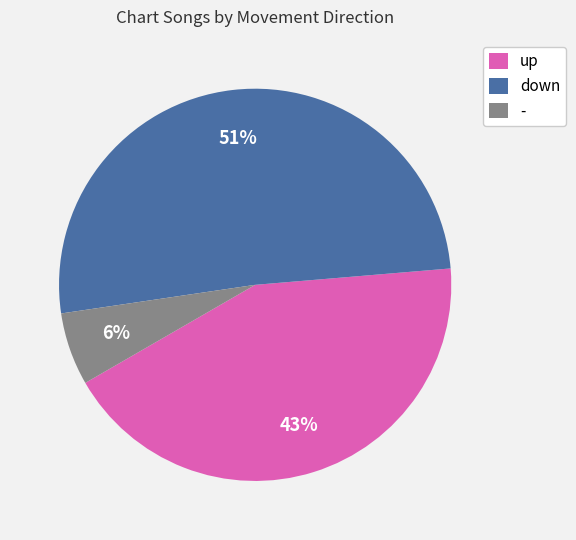

What is the ratio of the value at up to the value at down?

0.8